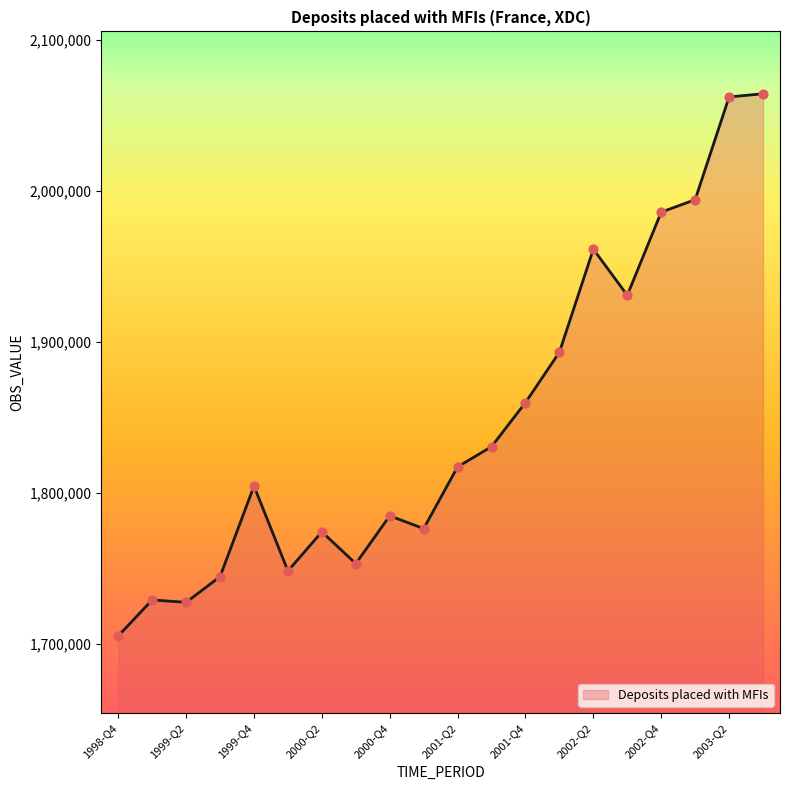

What is the minimum value shown in the chart?

1705335